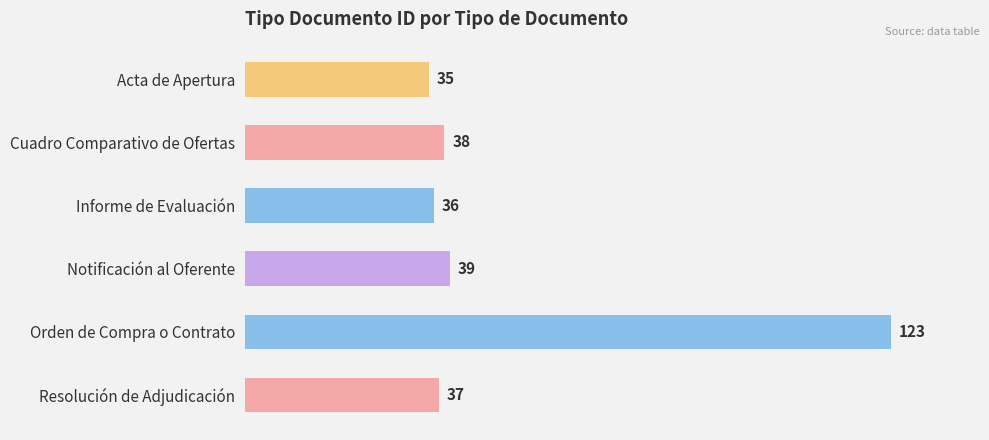

What is the value of the 2nd bar from the top?

38